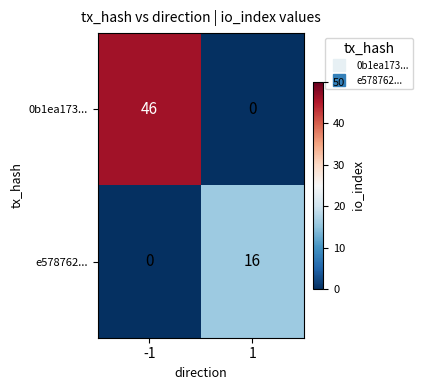

Which series changed the most between -1 and 1?

0b1ea173...